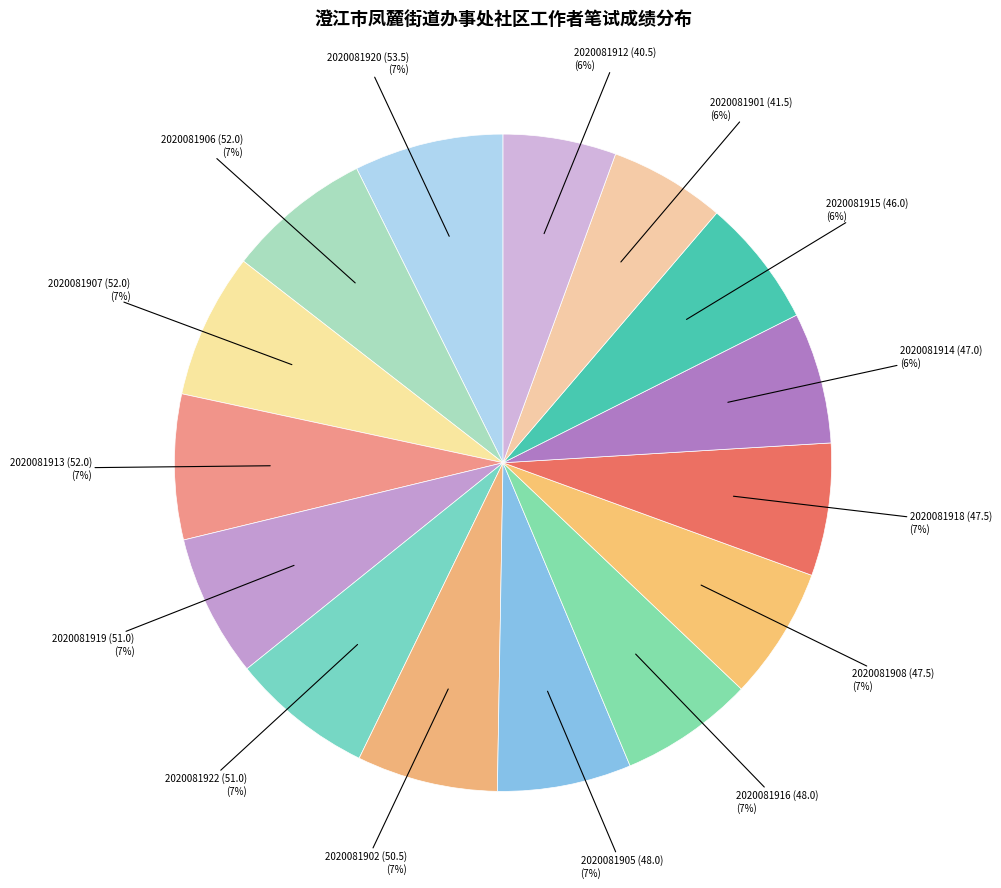

Is there any slice that represents more than half of the pie?

No